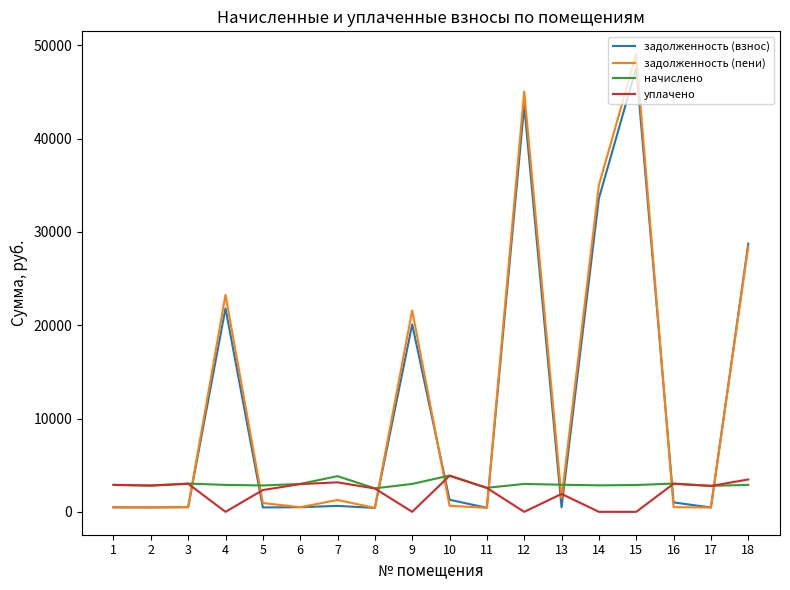

How many values in the задолженность (взнос) series are below 637?

9